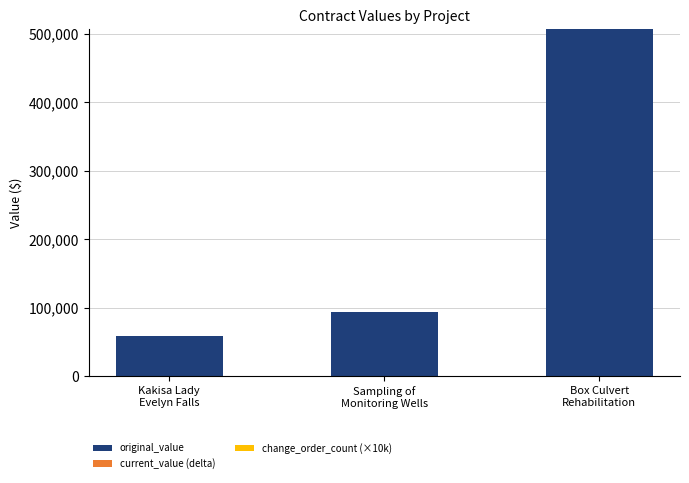

What is the smallest value displayed?

58900